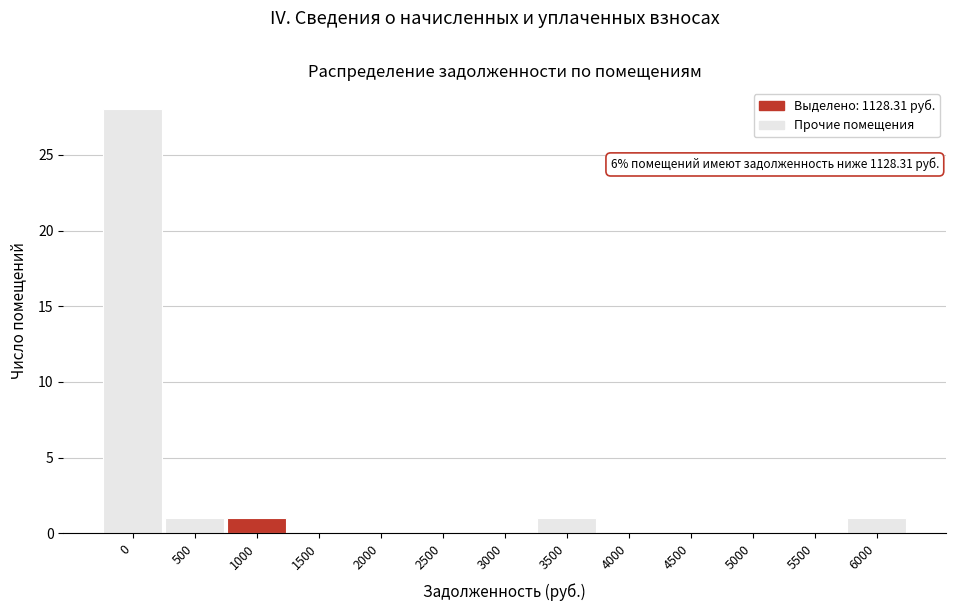

Reading left to right, extract all data points from this chart.

0=28	500=1	1000=1	1500=0	2000=0	2500=0	3000=0	3500=1	4000=0	4500=0	5000=0	5500=0	6000=1